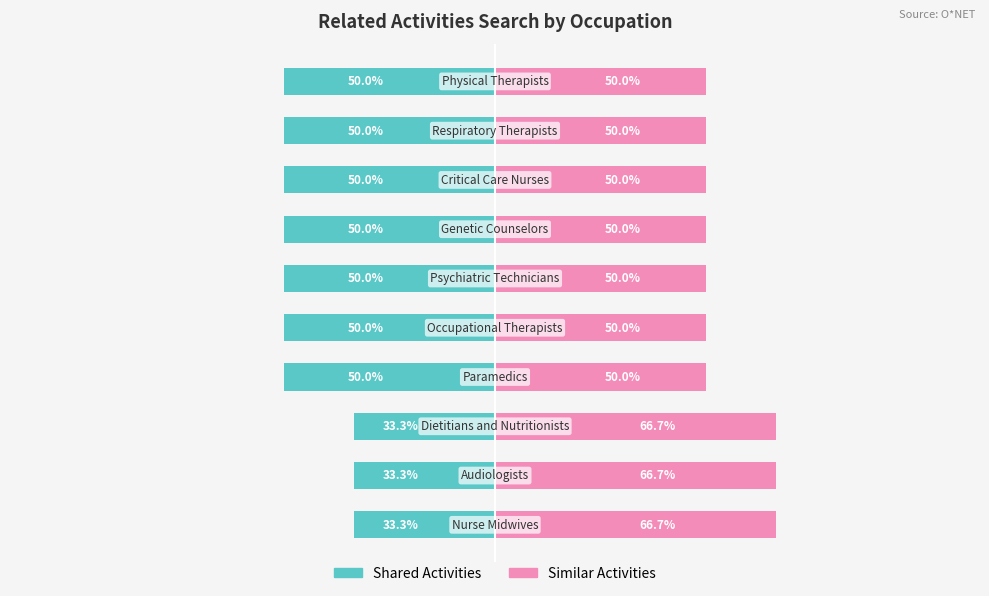

What is the value of the Shared Activities bar at the 6th from the left?

-50.0